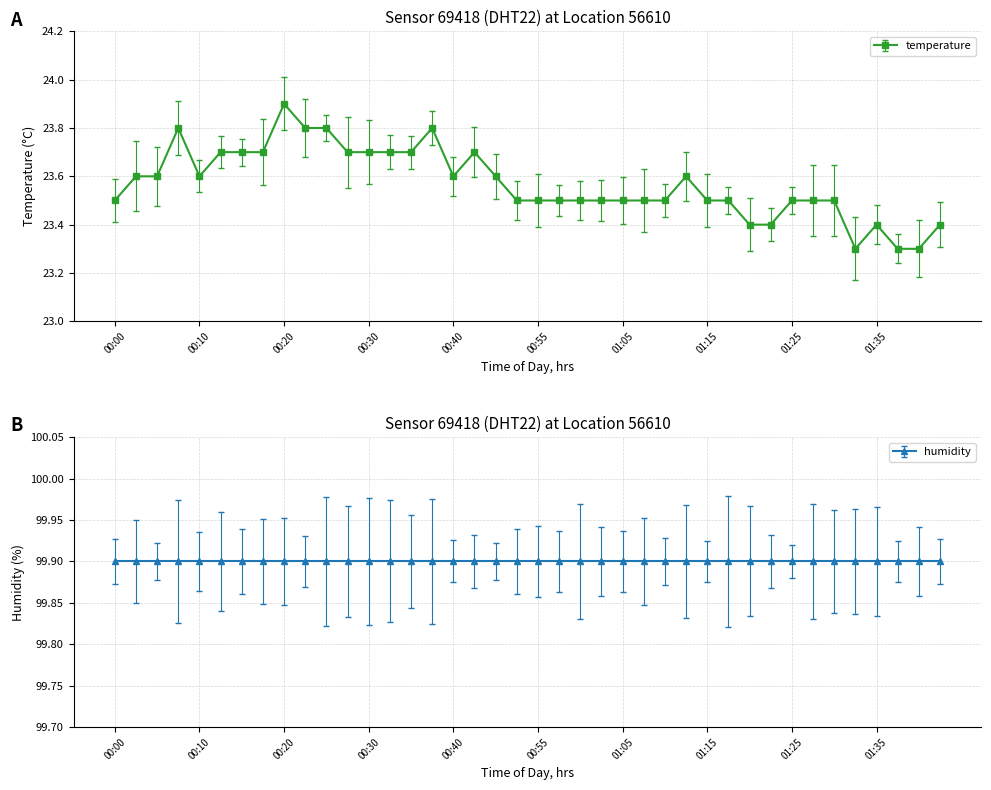

What is the greatest value displayed?

23.9